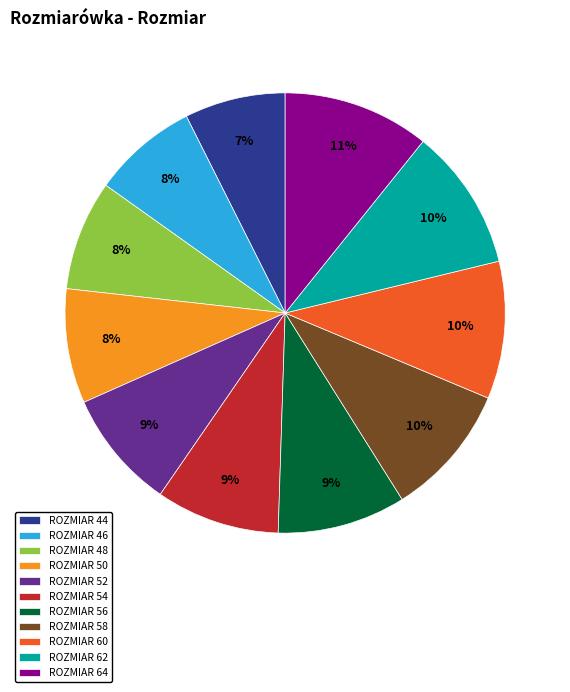

Combined, do ROZMIAR 56 and ROZMIAR 44 account for over 50%?

No